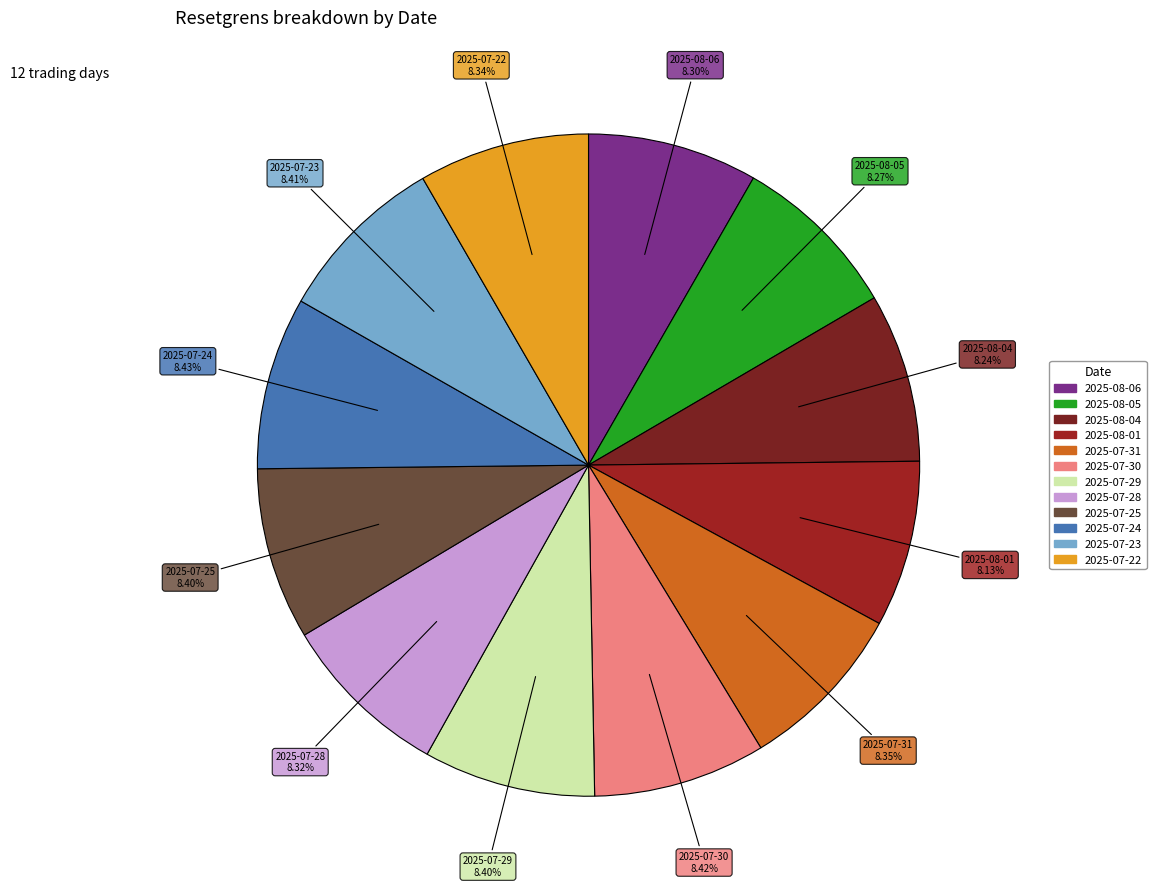

Which has a higher value, 2025-07-23 or 2025-07-31?

2025-07-23